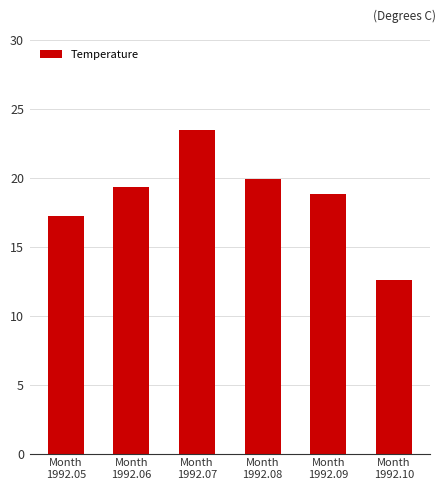

What is the value of the 5th bar from the left?

18.8